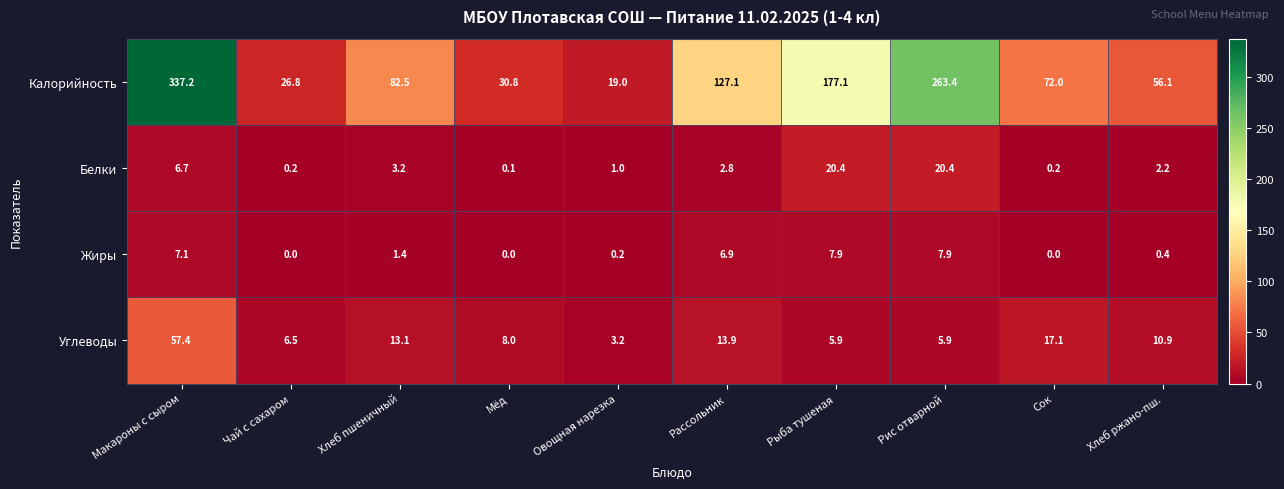

What is the sum of all Калорийность values?

1192.0